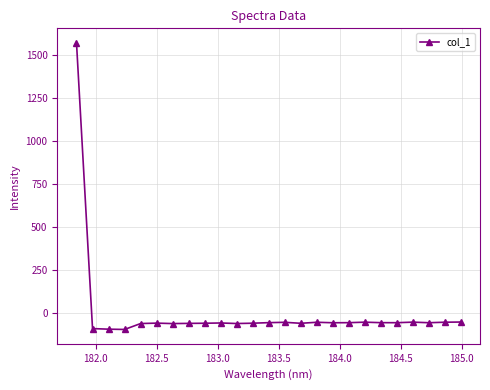

What is the value of the 8th point from the left?

-60.4